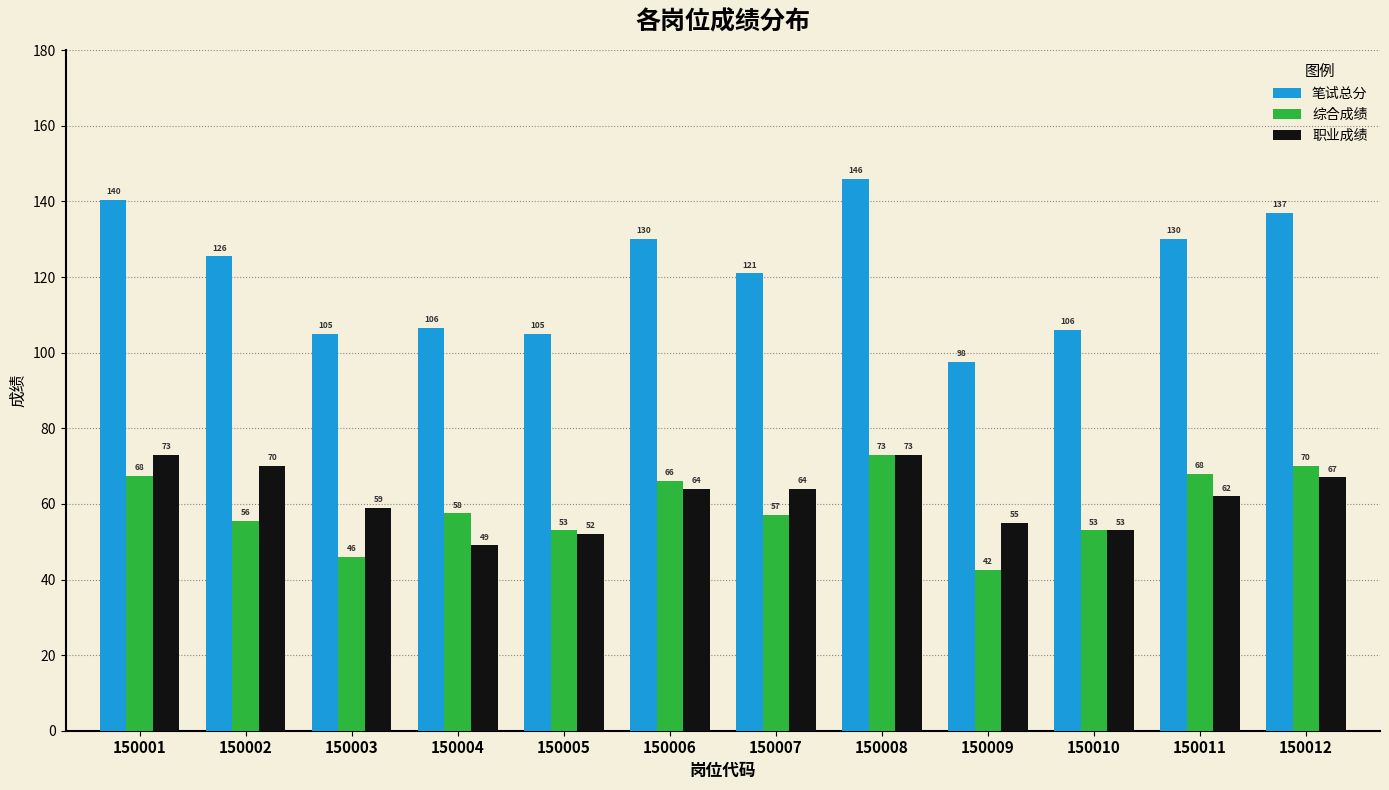

At which category is the sum across all series the highest?

150008